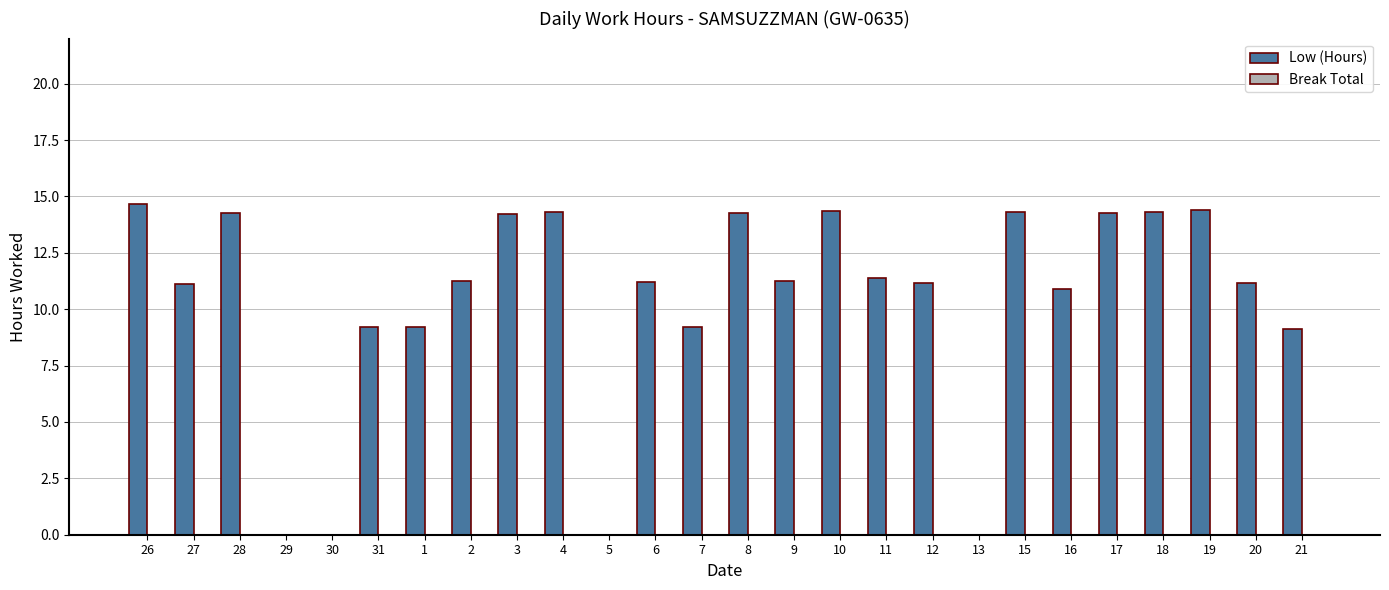

What is the ratio of the value at 8 to the value at 3?

1.0